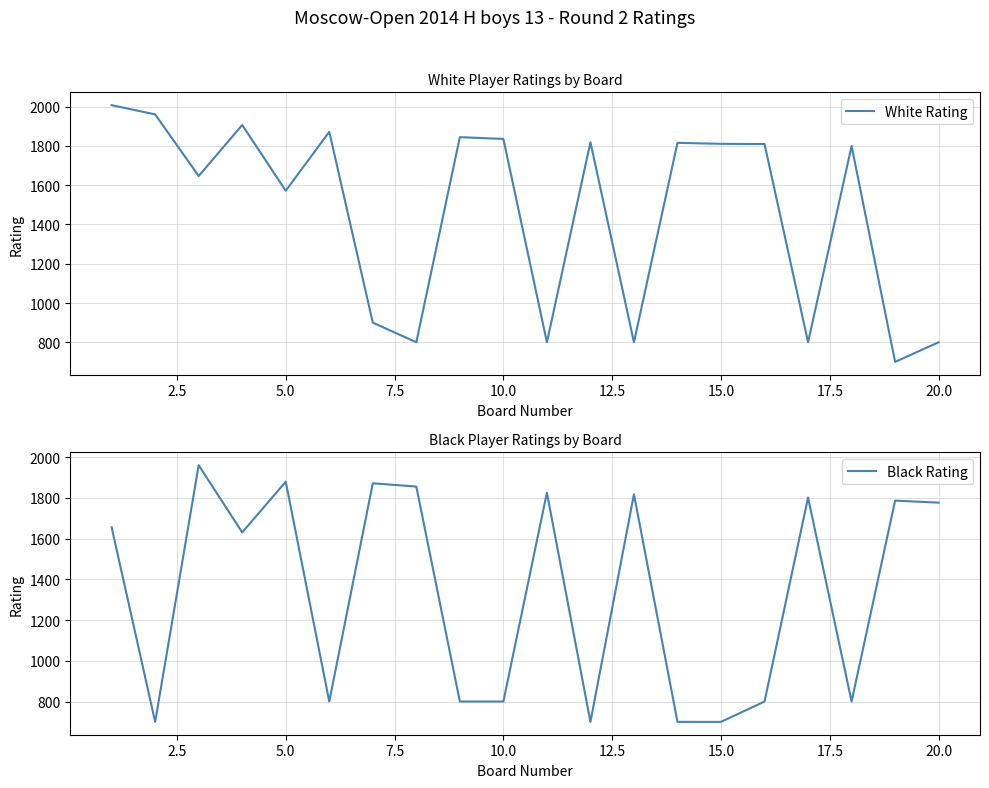

Reading right to left, list all the values displayed in this chart.

White Rating: 800	700	1800	800	1810	1811	1816	800	1819	800	1836	1845	800	900	1872	1572	1907	1647	1961	2008
Black Rating: 1776	1786	800	1801	800	700	700	1817	700	1825	800	800	1855	1871	800	1879	1630	1960	700	1655